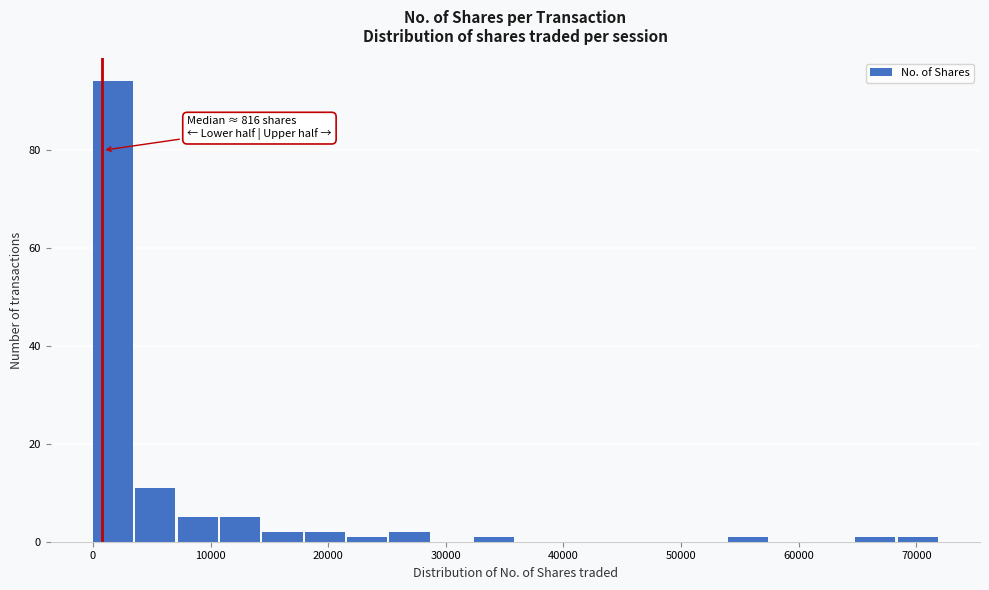

Around what value on the x-axis is the tallest bar? Give the approximate position of its centre, as read against the axis.

2000